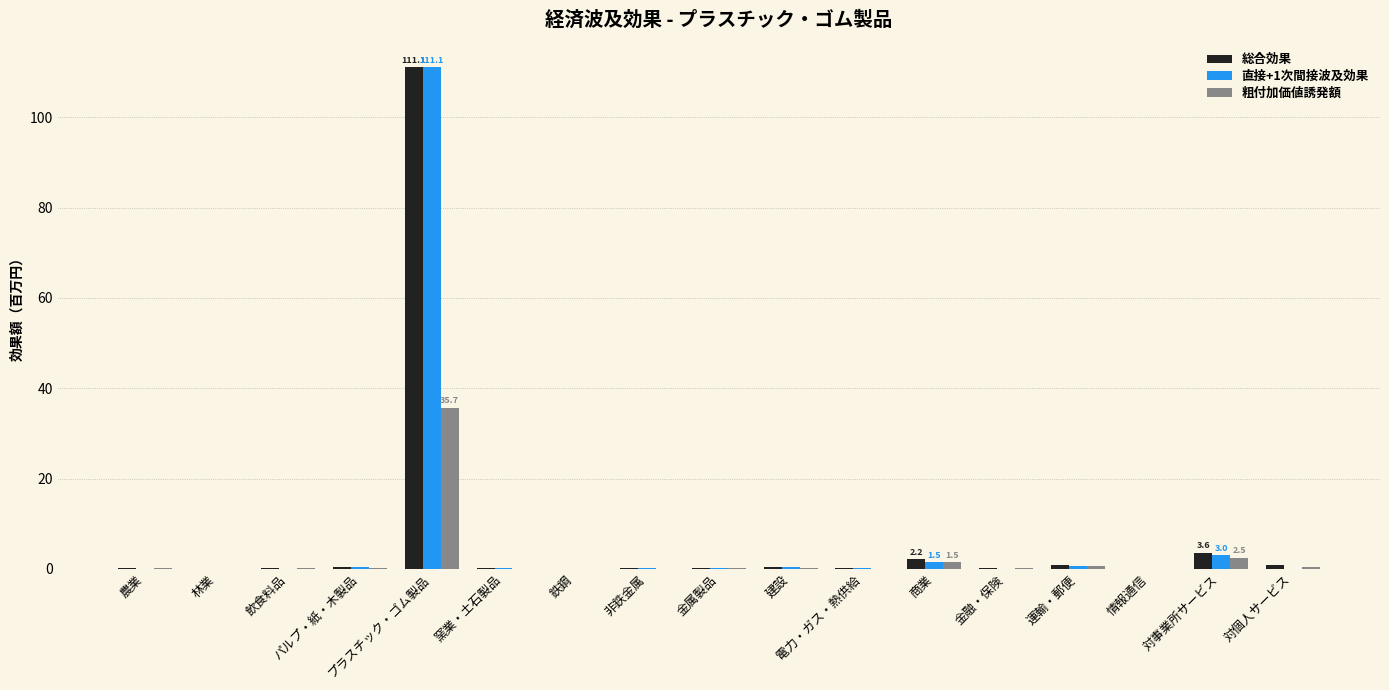

What is the sum of all 総合効果 values?

120.6